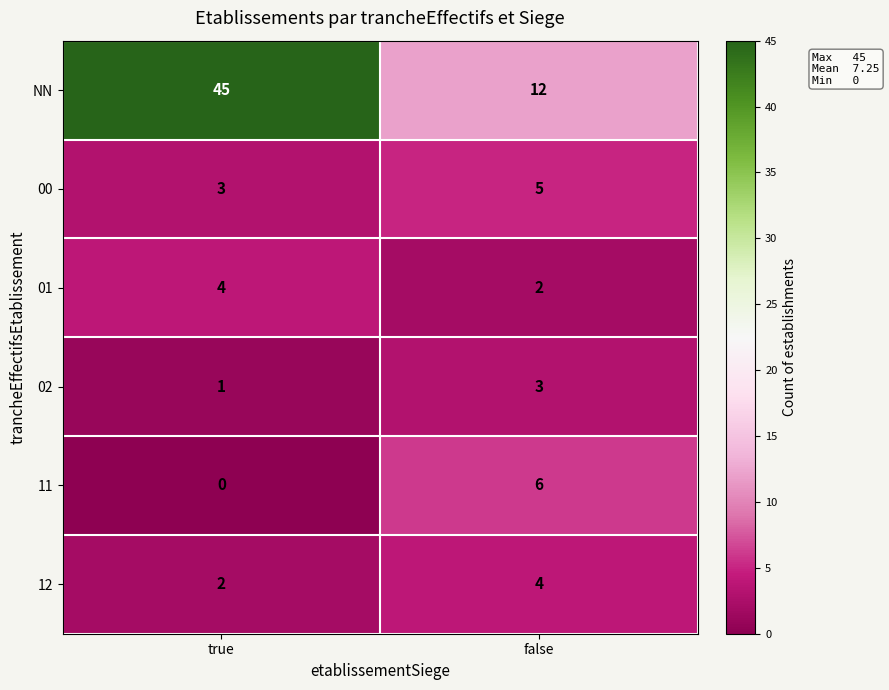

True or false: 00 has a value of 8 at false.

False